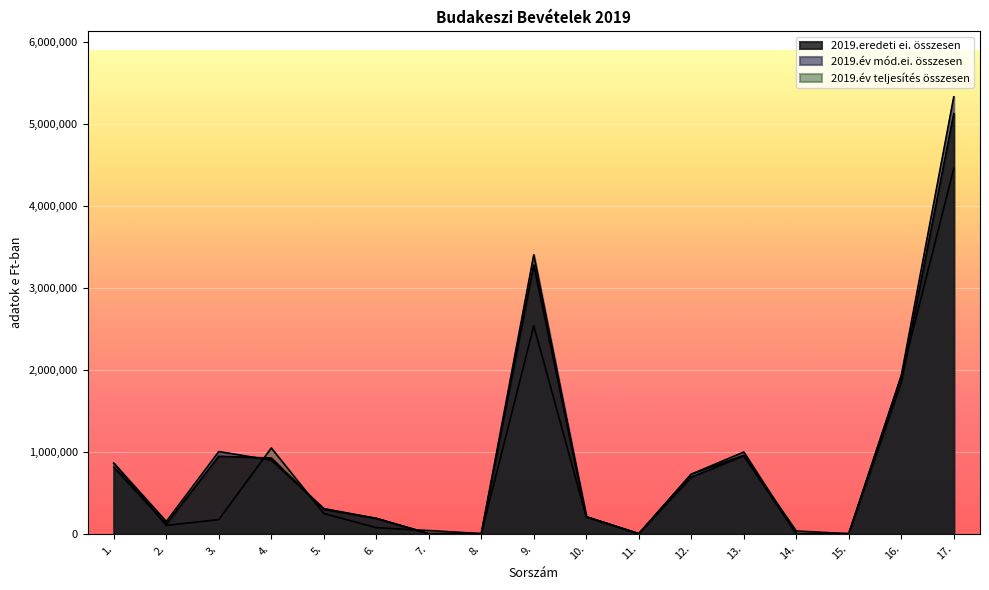

At which category does the chart reach its minimum across all series?

7.